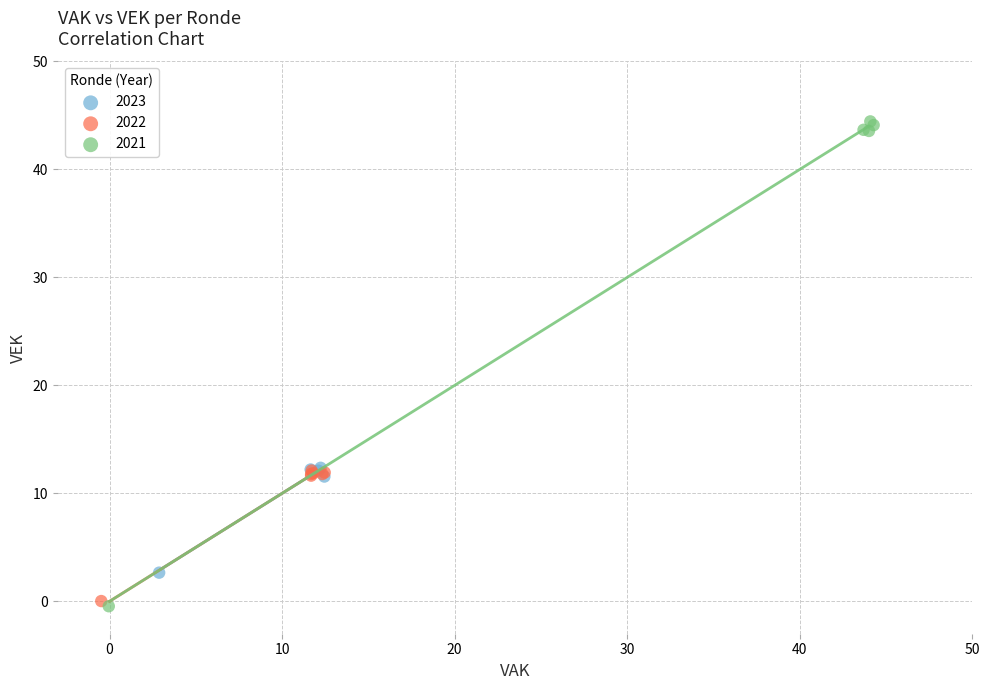

Which series has the largest Y range (max minus min)?

2021